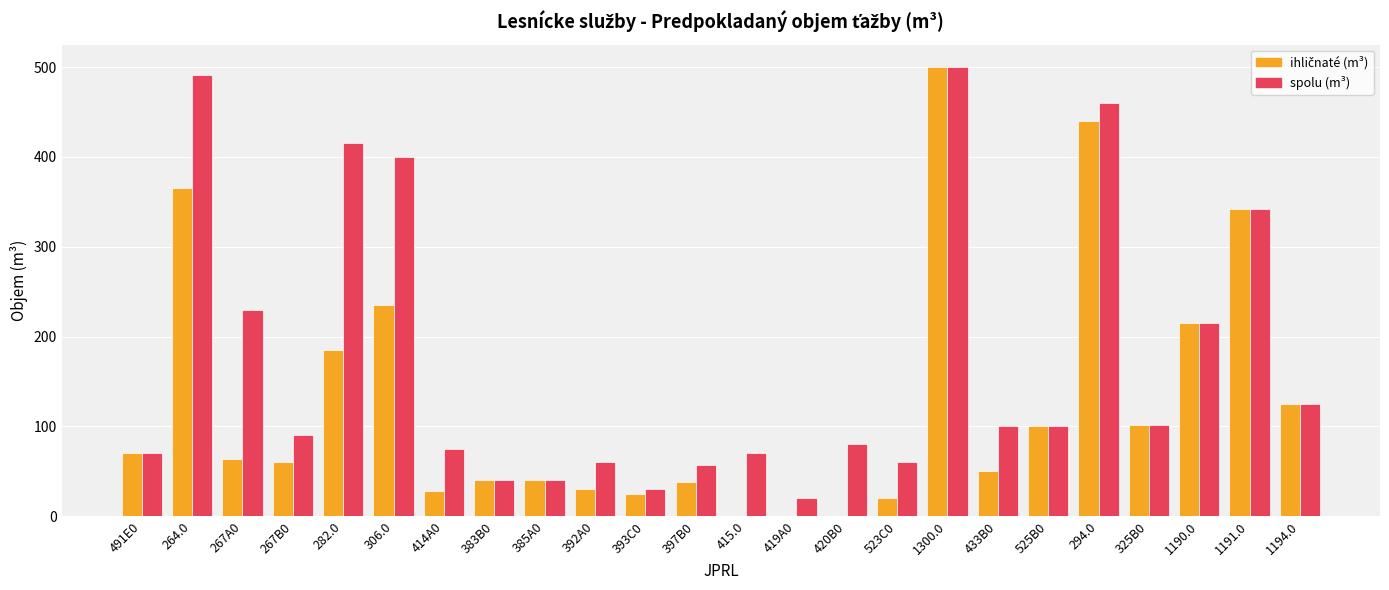

What is the total value across all series at 397B0?

95.2